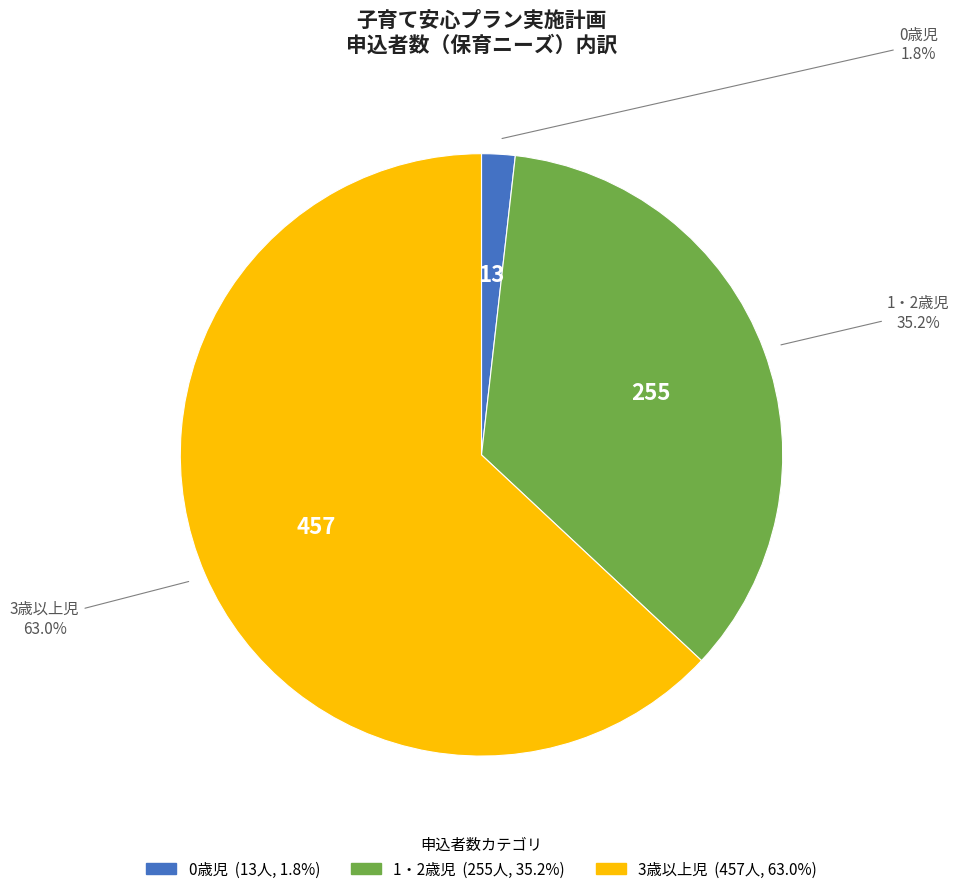

How many slices are in this pie chart?

3